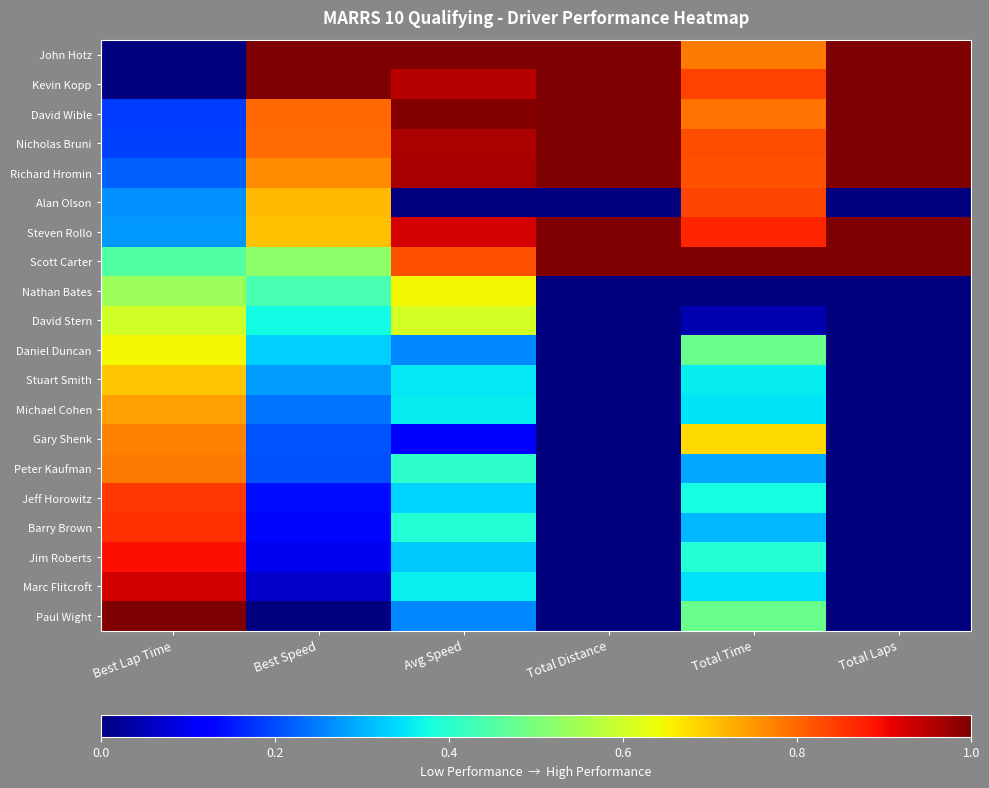

Reading right to left, transcribe all the data shown in this chart.

John Hotz: Total Laps=1.0	Total Time=0.8	Total Distance=1.0	Avg Speed=1.0	Best Speed=1.0	Best Lap Time=0.0
Kevin Kopp: Total Laps=1.0	Total Time=0.8	Total Distance=1.0	Avg Speed=1.0	Best Speed=1.0	Best Lap Time=0.0
David Wible: Total Laps=1.0	Total Time=0.8	Total Distance=1.0	Avg Speed=1.0	Best Speed=0.8	Best Lap Time=0.2
Nicholas Bruni: Total Laps=1.0	Total Time=0.8	Total Distance=1.0	Avg Speed=1.0	Best Speed=0.8	Best Lap Time=0.2
Richard Hromin: Total Laps=1.0	Total Time=0.8	Total Distance=1.0	Avg Speed=1.0	Best Speed=0.8	Best Lap Time=0.2
Alan Olson: Total Laps=0.0	Total Time=0.8	Total Distance=0.0	Avg Speed=0.0	Best Speed=0.7	Best Lap Time=0.3
Steven Rollo: Total Laps=1.0	Total Time=0.9	Total Distance=1.0	Avg Speed=0.9	Best Speed=0.7	Best Lap Time=0.3
Scott Carter: Total Laps=1.0	Total Time=1.0	Total Distance=1.0	Avg Speed=0.8	Best Speed=0.5	Best Lap Time=0.5
Nathan Bates: Total Laps=0.0	Total Time=0.0	Total Distance=0.0	Avg Speed=0.6	Best Speed=0.4	Best Lap Time=0.5
David Stern: Total Laps=0.0	Total Time=0.0	Total Distance=0.0	Avg Speed=0.6	Best Speed=0.4	Best Lap Time=0.6
Daniel Duncan: Total Laps=0.0	Total Time=0.5	Total Distance=0.0	Avg Speed=0.3	Best Speed=0.3	Best Lap Time=0.6
Stuart Smith: Total Laps=0.0	Total Time=0.4	Total Distance=0.0	Avg Speed=0.4	Best Speed=0.3	Best Lap Time=0.7
Michael Cohen: Total Laps=0.0	Total Time=0.3	Total Distance=0.0	Avg Speed=0.4	Best Speed=0.2	Best Lap Time=0.7
Gary Shenk: Total Laps=0.0	Total Time=0.7	Total Distance=0.0	Avg Speed=0.1	Best Speed=0.2	Best Lap Time=0.8
Peter Kaufman: Total Laps=0.0	Total Time=0.3	Total Distance=0.0	Avg Speed=0.4	Best Speed=0.2	Best Lap Time=0.8
Jeff Horowitz: Total Laps=0.0	Total Time=0.4	Total Distance=0.0	Avg Speed=0.3	Best Speed=0.1	Best Lap Time=0.9
Barry Brown: Total Laps=0.0	Total Time=0.3	Total Distance=0.0	Avg Speed=0.4	Best Speed=0.1	Best Lap Time=0.9
Jim Roberts: Total Laps=0.0	Total Time=0.4	Total Distance=0.0	Avg Speed=0.3	Best Speed=0.1	Best Lap Time=0.9
Marc Flitcroft: Total Laps=0.0	Total Time=0.3	Total Distance=0.0	Avg Speed=0.4	Best Speed=0.1	Best Lap Time=0.9
Paul Wight: Total Laps=0.0	Total Time=0.5	Total Distance=0.0	Avg Speed=0.3	Best Speed=0.0	Best Lap Time=1.0